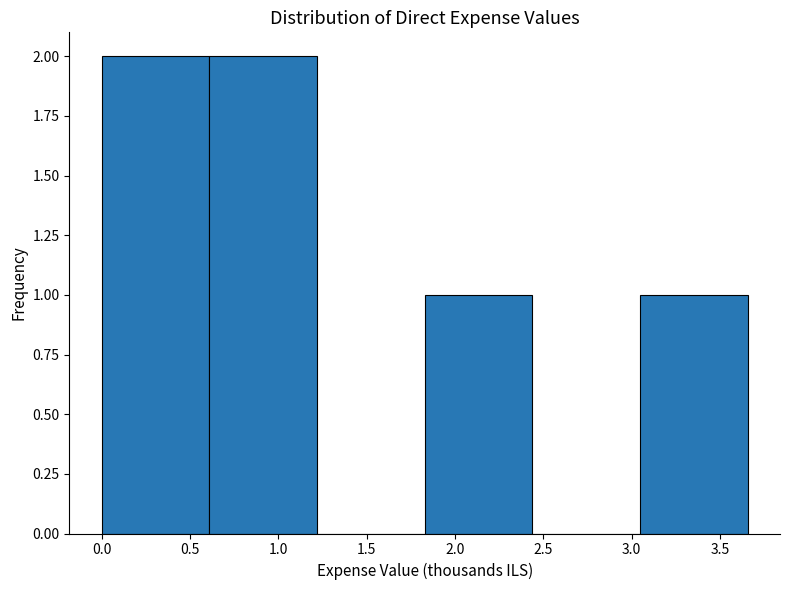

How tall is the bar that spans 3.05 to 3.65 on the x-axis? Neither the bar edges nor the heights are printed on the chart, so give them approximately, as read against the axes.

1